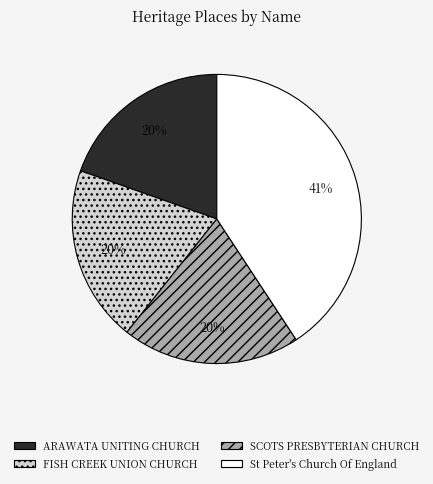

Is there any slice that represents more than half of the pie?

No